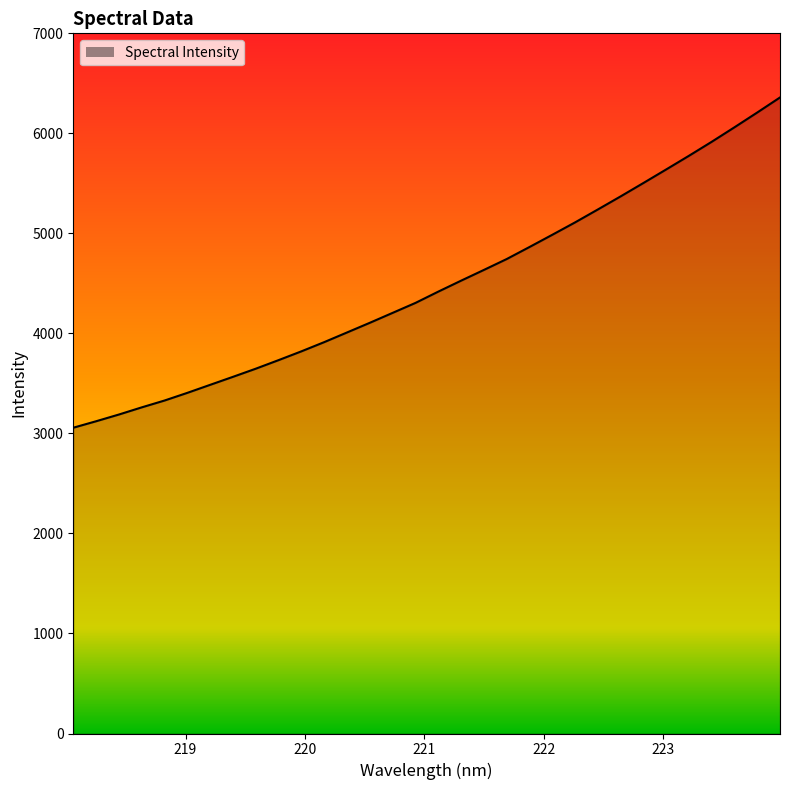

What is the difference between the maximum and minimum values?

3301.9